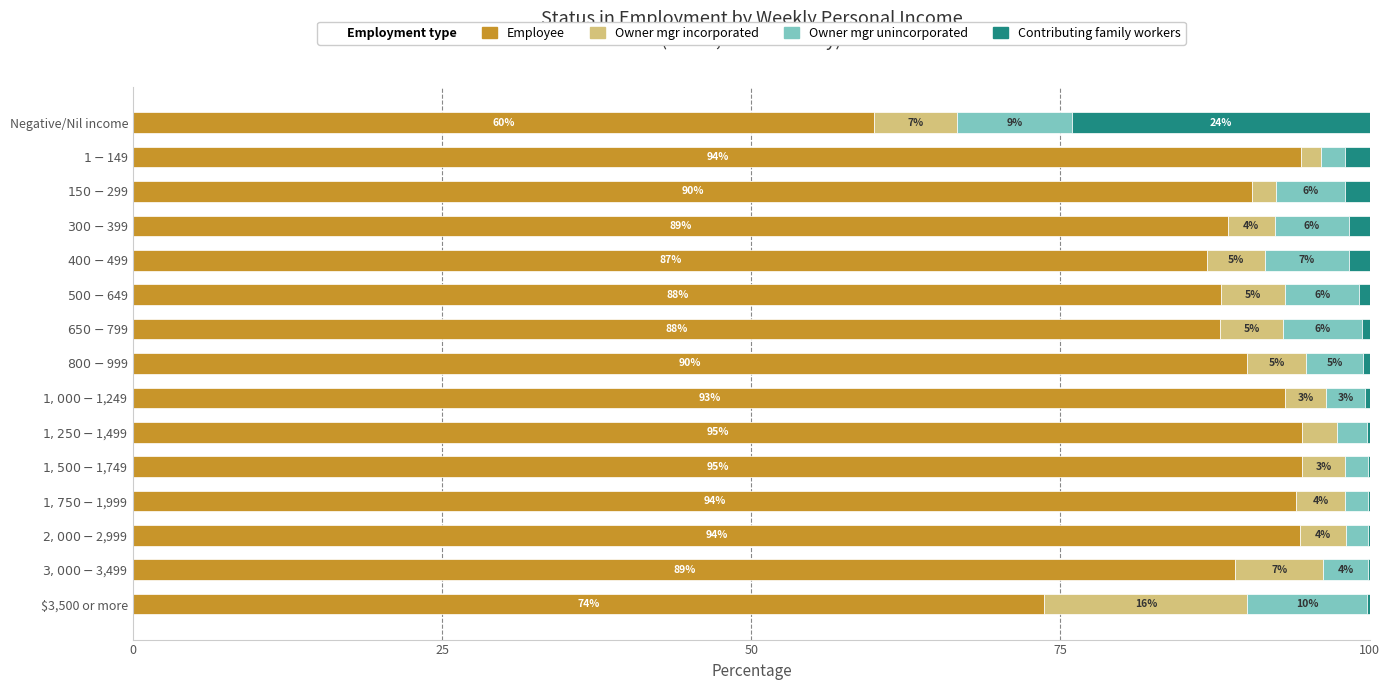

Where is Employee nearest to the value 77?

$3,500 or more